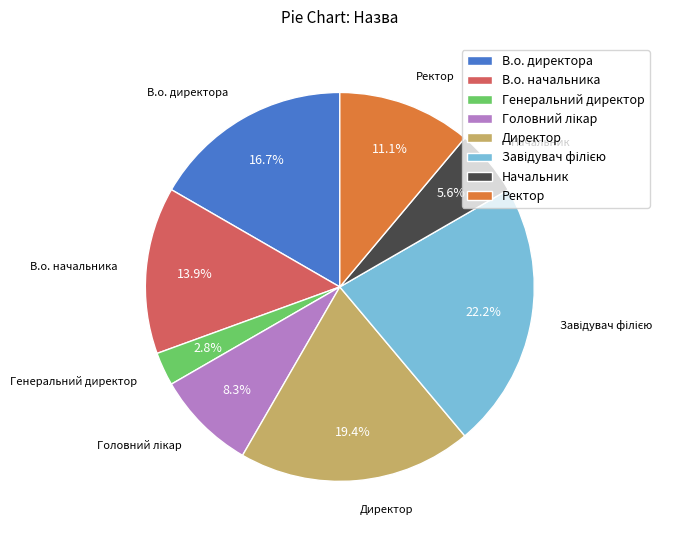

How many slices are in this pie chart?

8